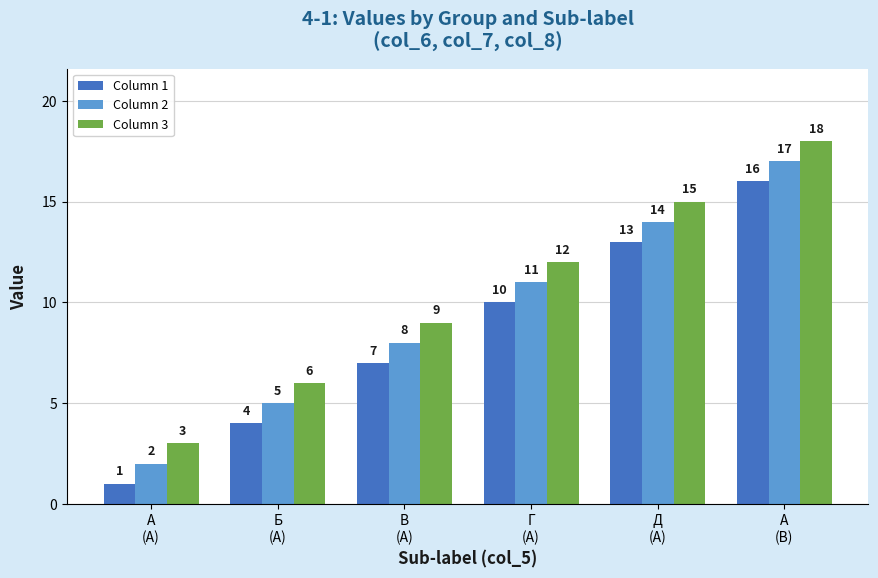

What is the total value across all series at А
(A)?

6